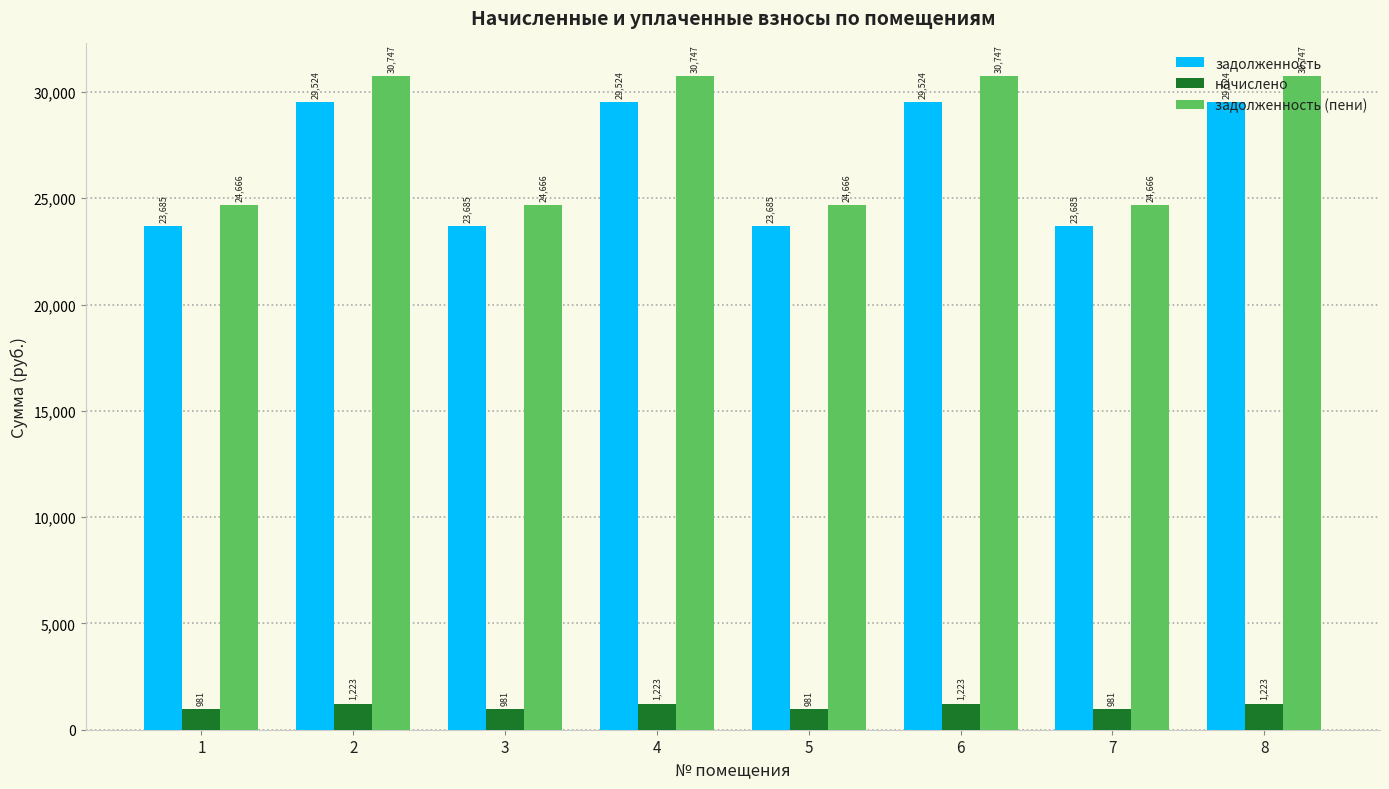

Which series has the largest total across all categories?

задолженность (пени)